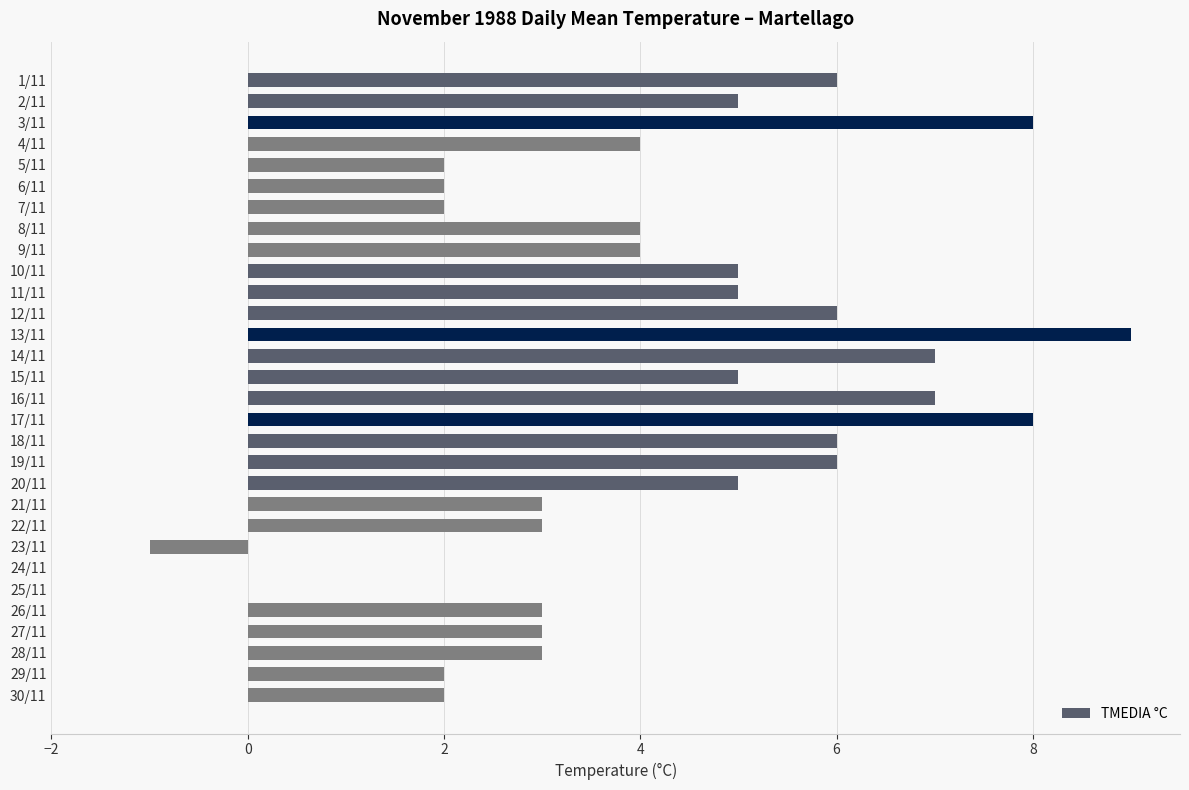

Is it true that the value at 18/11 is 6?

True